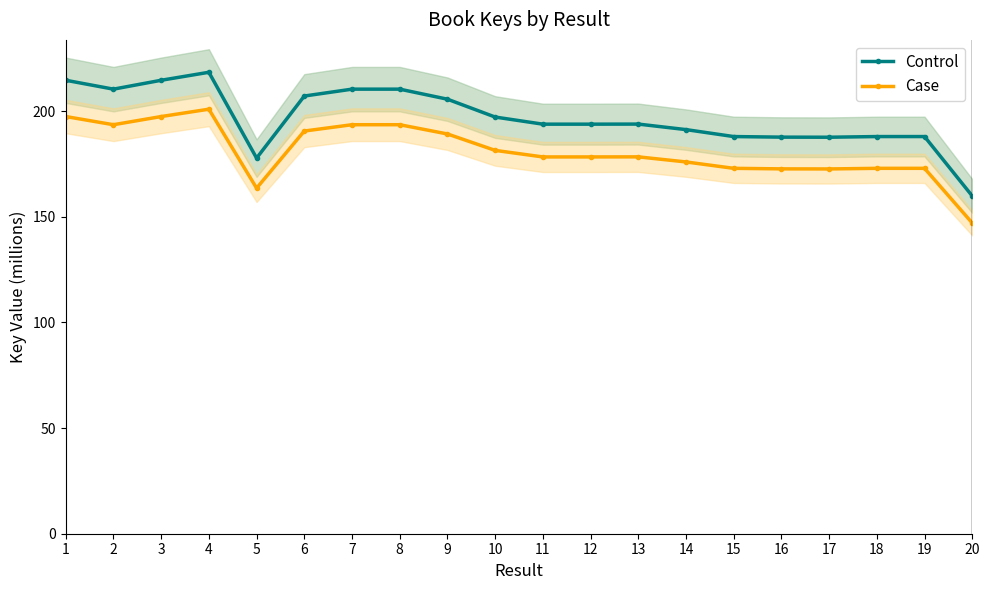

List the series in order of their peak value, lowest first.

Case, Control